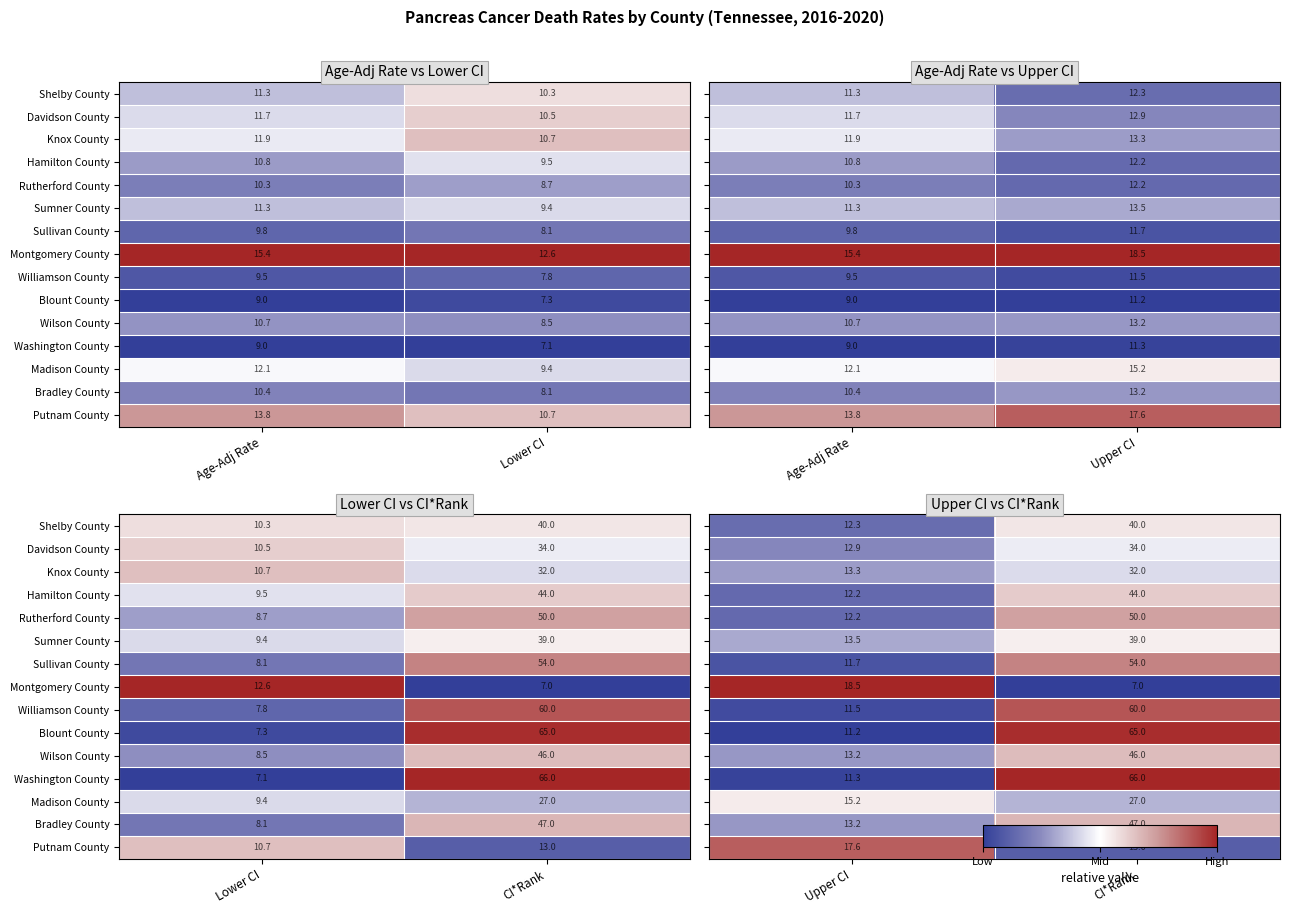

Is the value of Sullivan County at CI*Rank greater than the value of Wilson County at Upper CI?

Yes